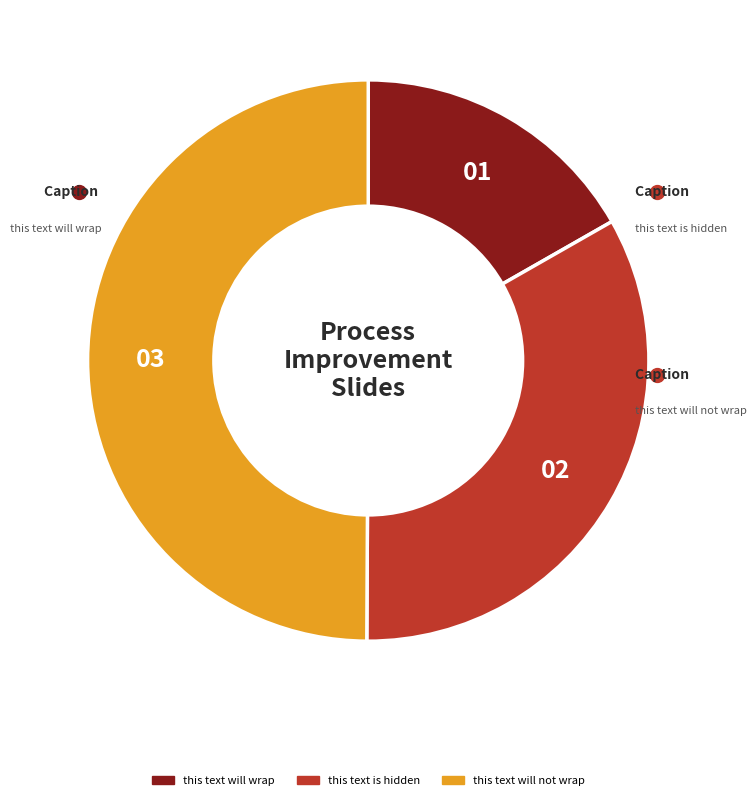

Is it true that this text is hidden is 46% of the pie?

False